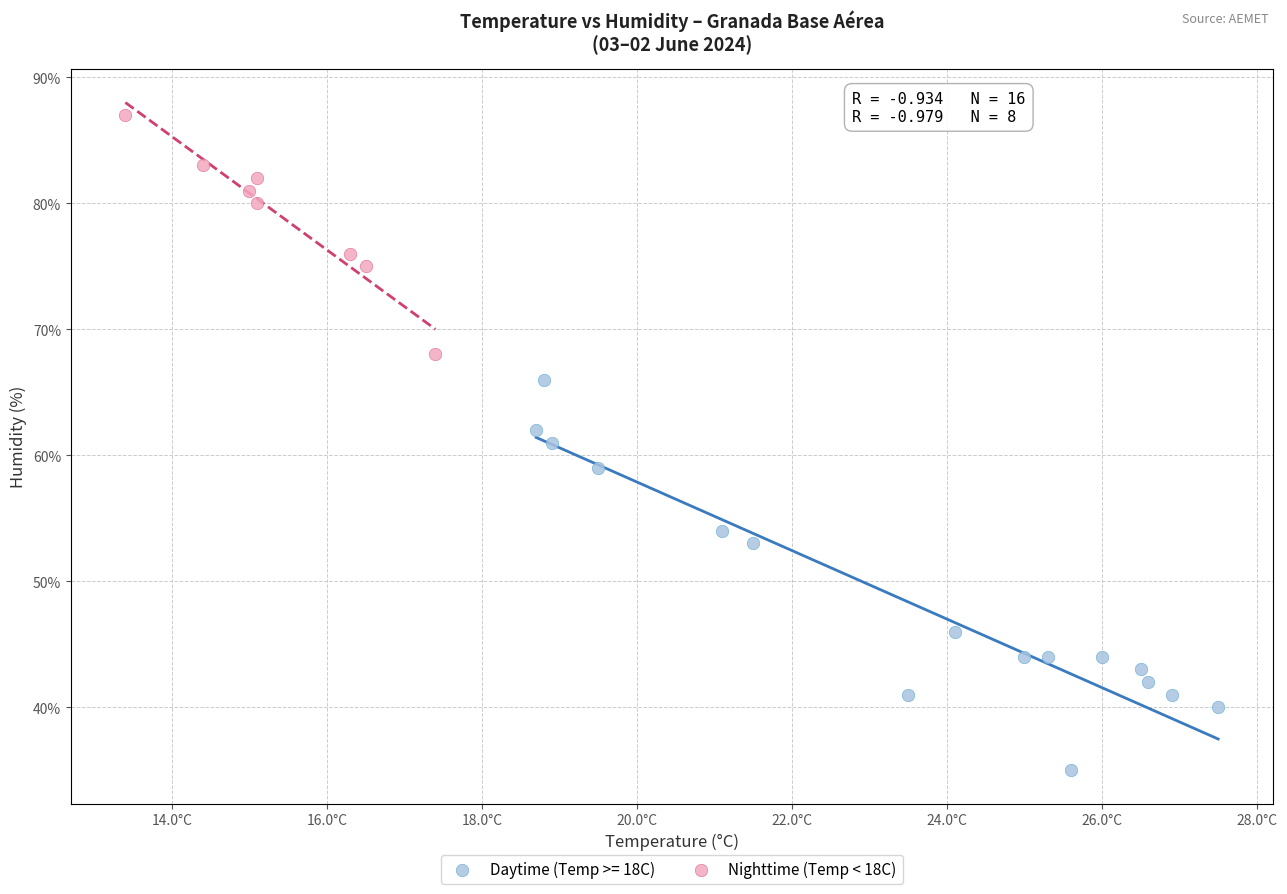

Which series reaches the minimum Y coordinate?

Daytime (Temp >= 18C)